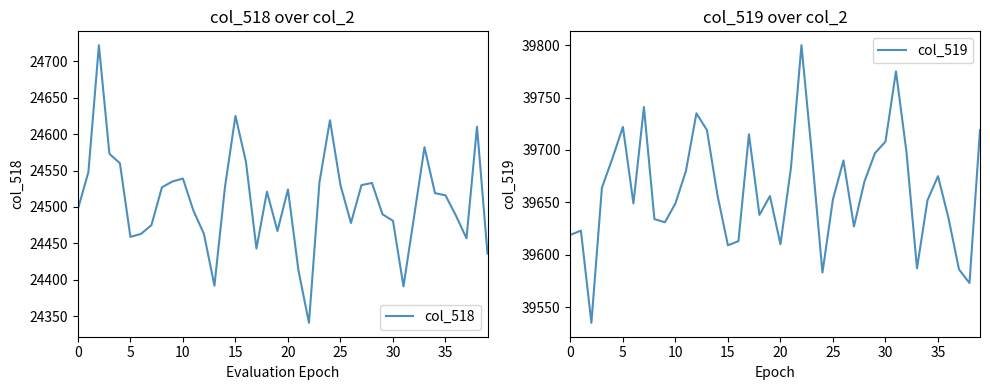

What is the difference between the highest and lowest values at 24?

14964